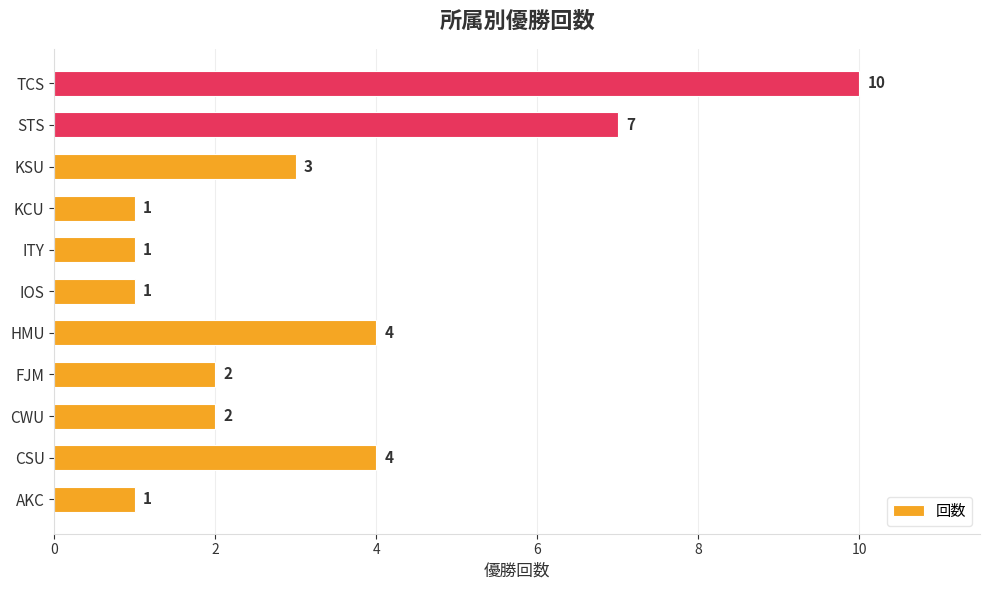

Reading bottom to top, transcribe all the data shown in this chart.

1	4	2	2	4	1	1	1	3	7	10